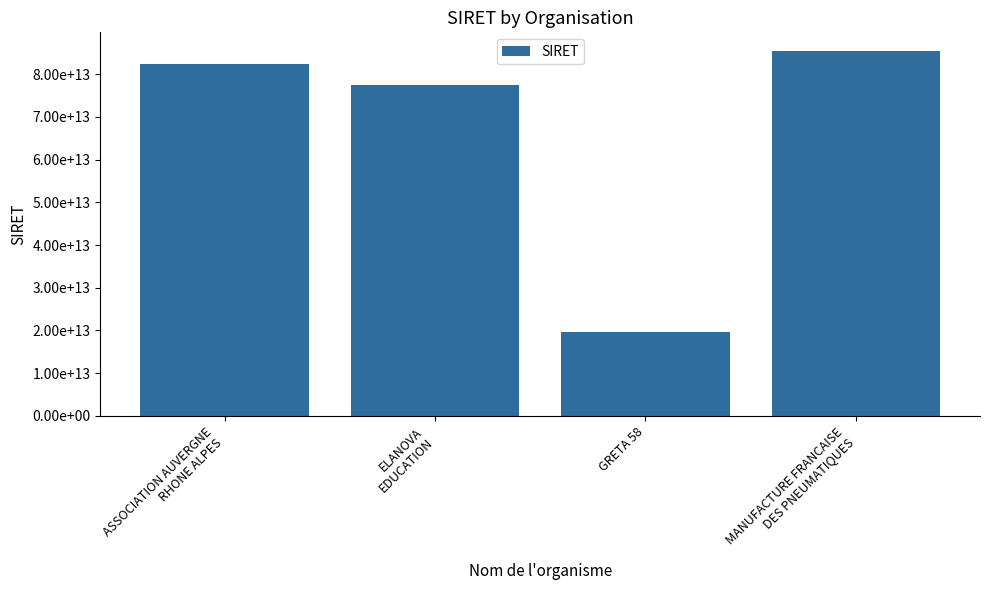

Which category has the lowest value across all series?

GRETA 58